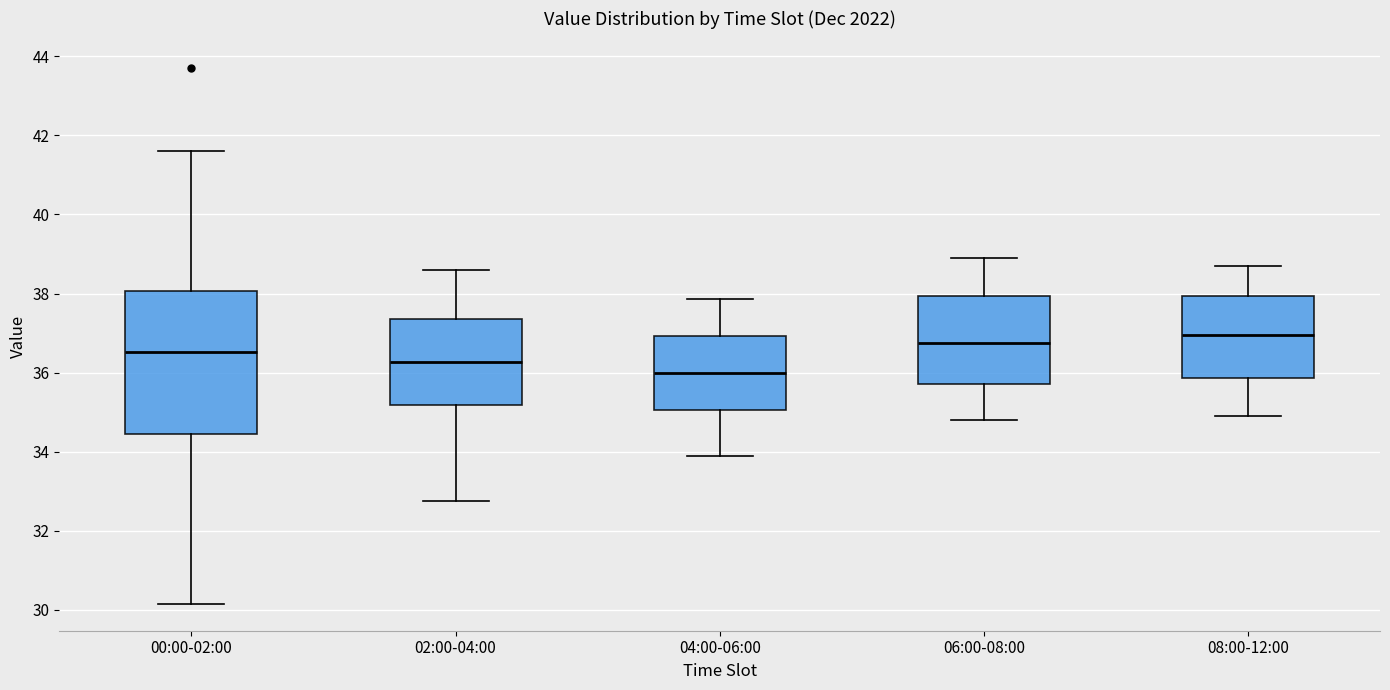

Where does the median line of the box for 00:00-02:00 sit on the y-axis? The values are not printed on the chart, so give them approximately, as read against the axis.

36.6